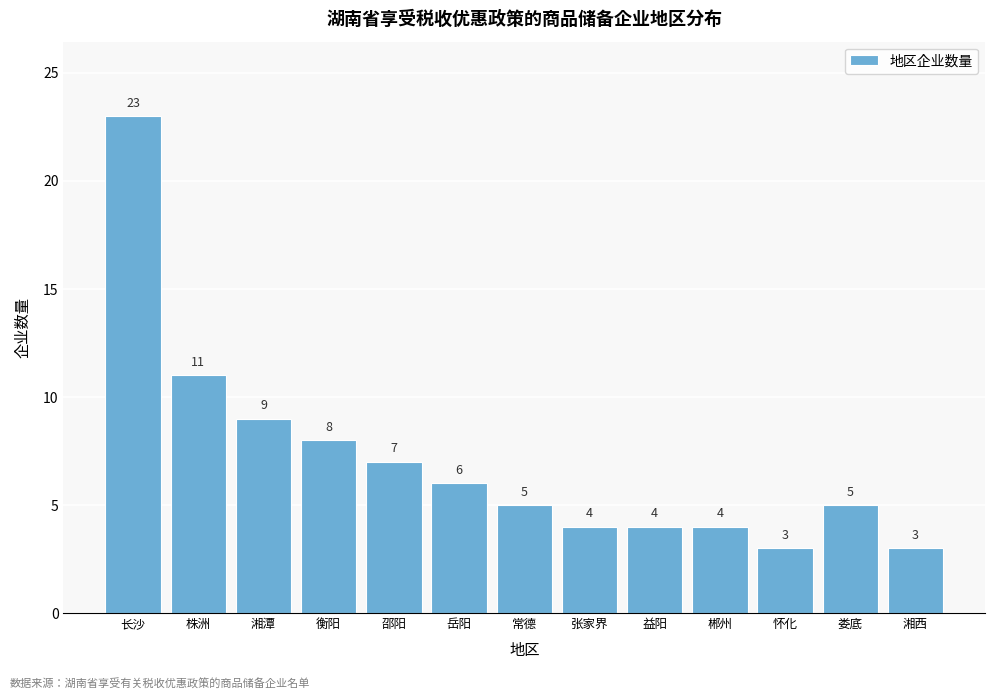

Reading left to right, list all the values displayed in this chart.

长沙=23	株洲=11	湘潭=9	衡阳=8	邵阳=7	岳阳=6	常德=5	张家界=4	益阳=4	郴州=4	怀化=3	娄底=5	湘西=3